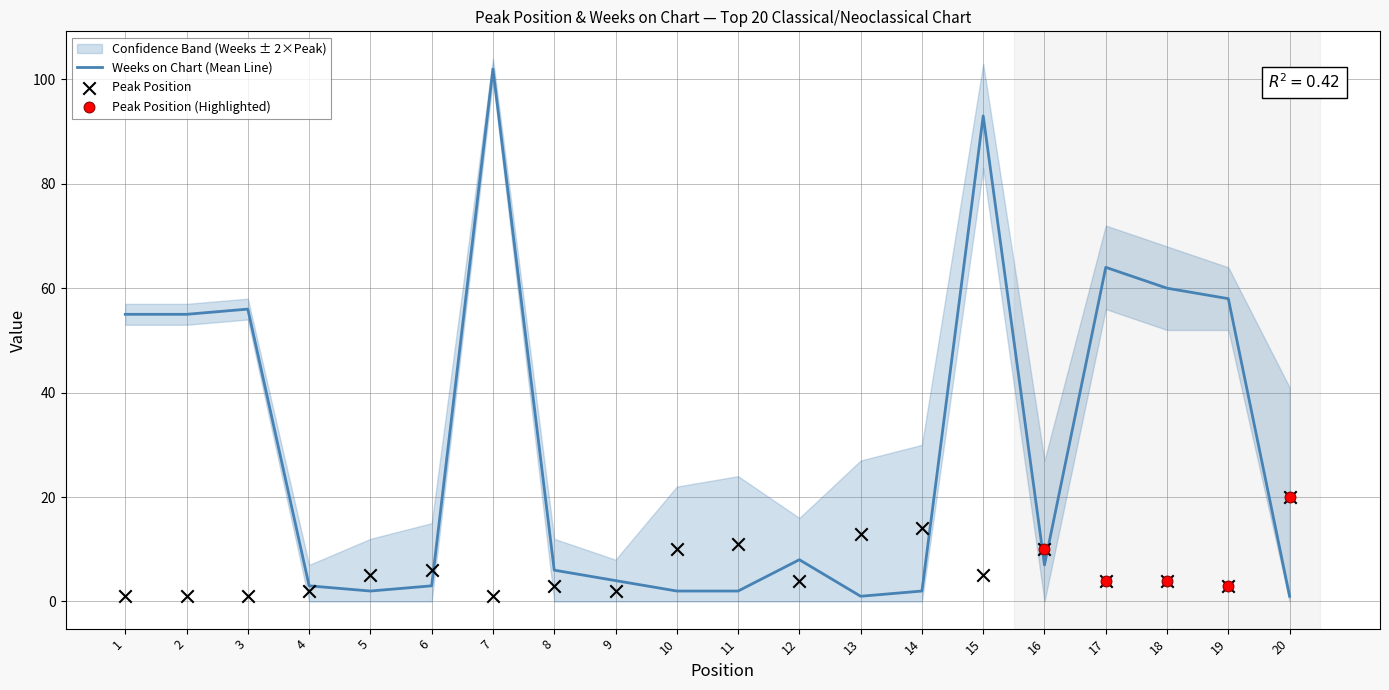

At which category is the sum across all series the highest?

7